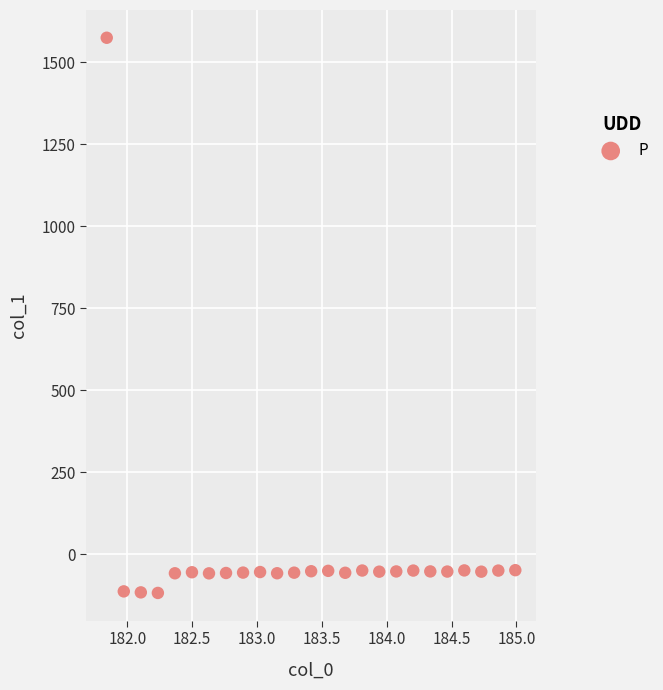

What is the range of Y values (max minus min)?

1691.6